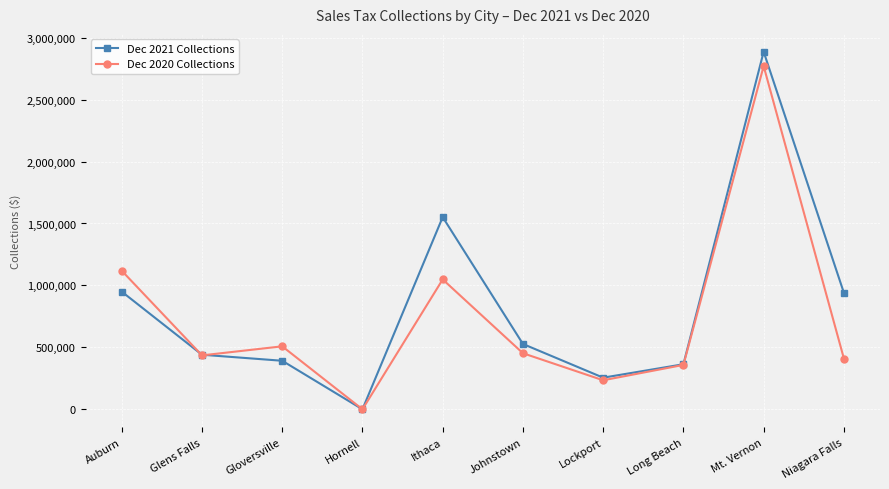

Which series ends up on top after the final intersection of Dec 2020 Collections and Dec 2021 Collections?

Dec 2021 Collections